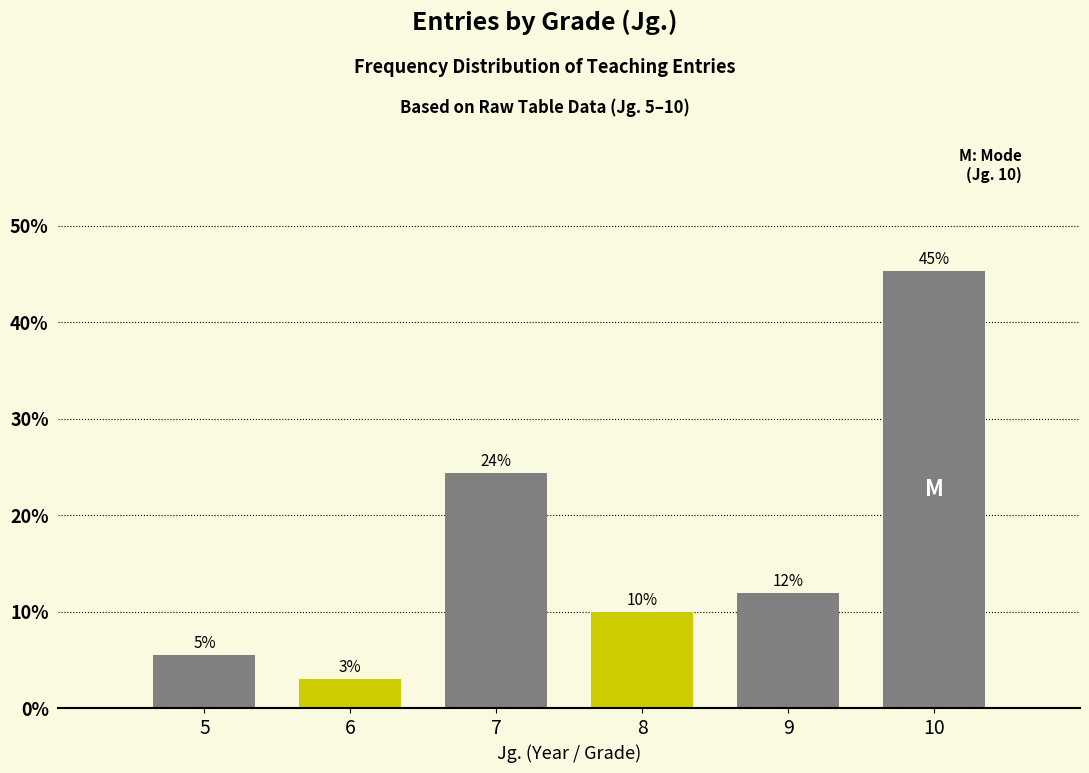

Between 6 and 8, which is larger?

8